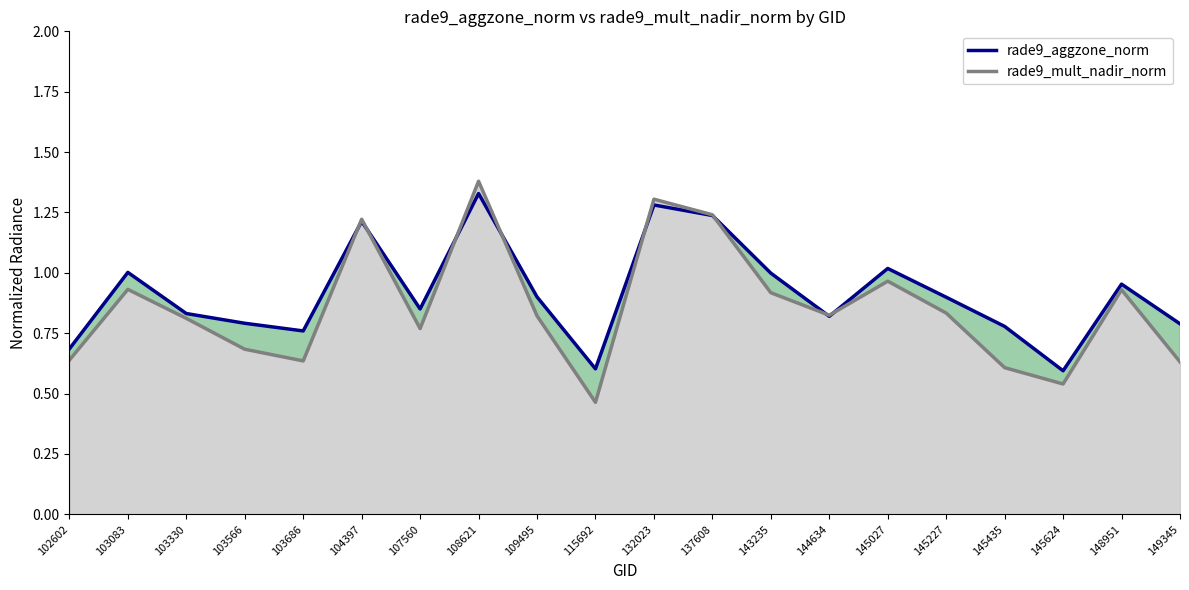

At which label is rade9_aggzone_norm closest to 0?

145624